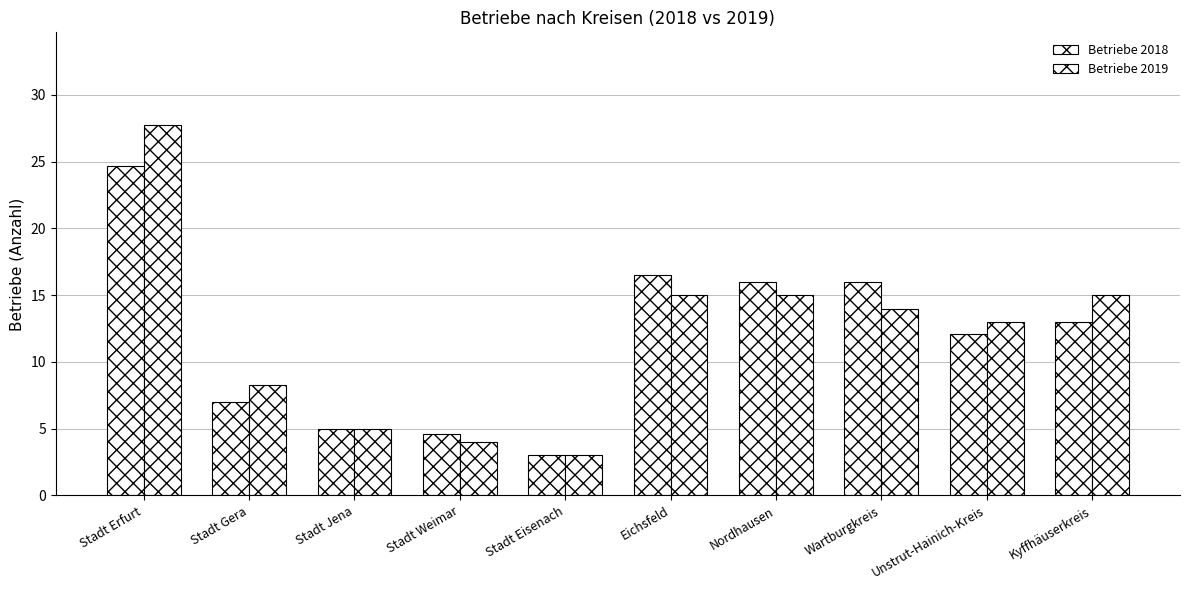

Does the chart contain stacked bars?

No